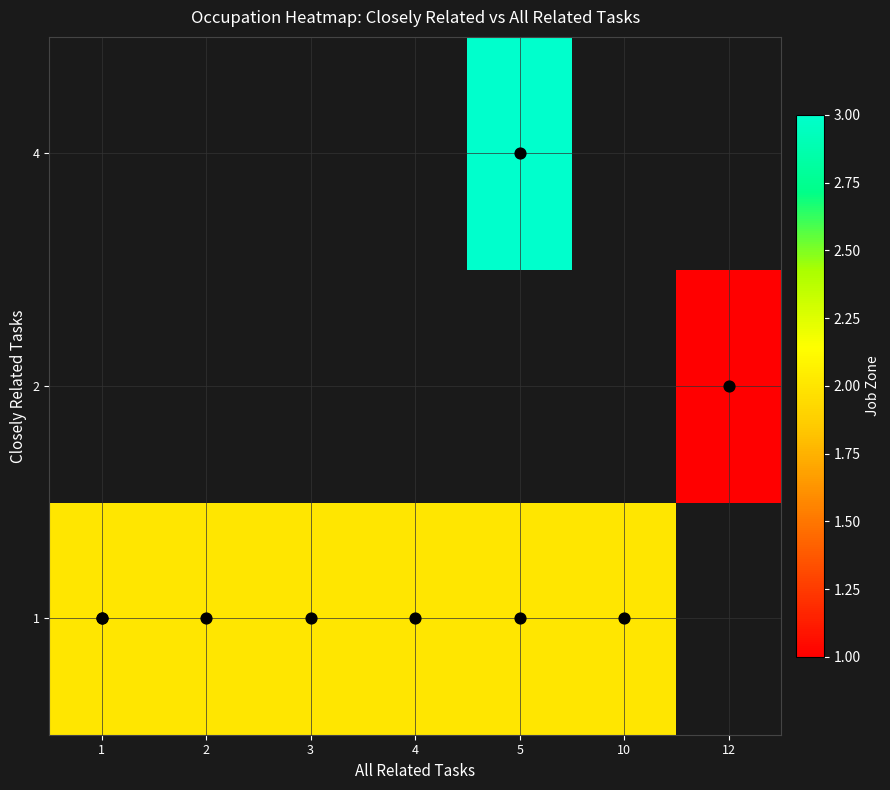

How many values in row_1 are above zero?

1